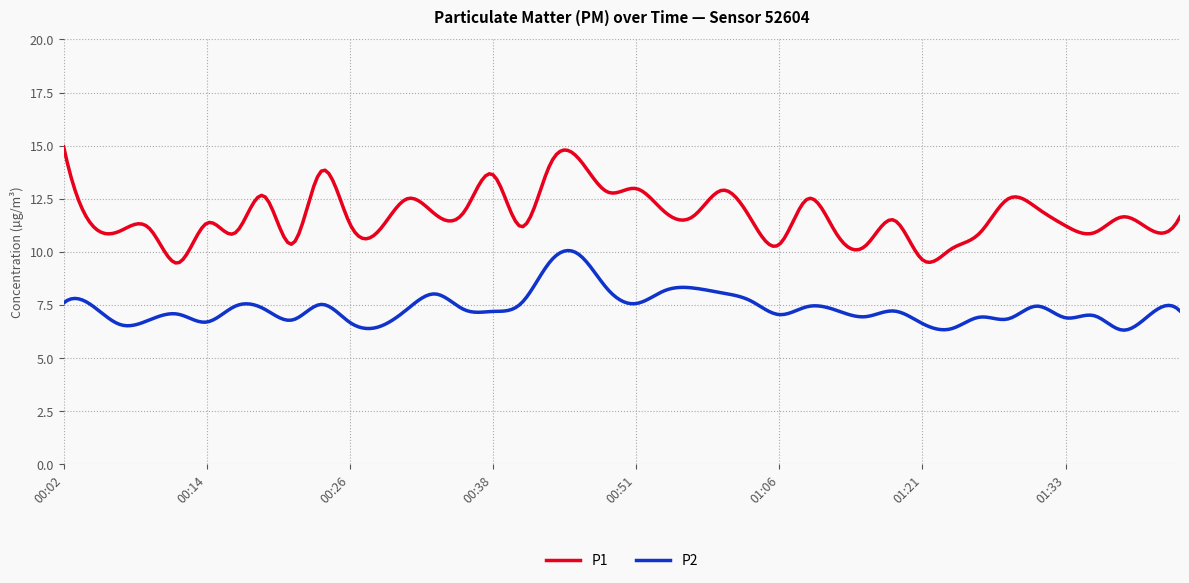

What is the smallest value displayed?

6.3